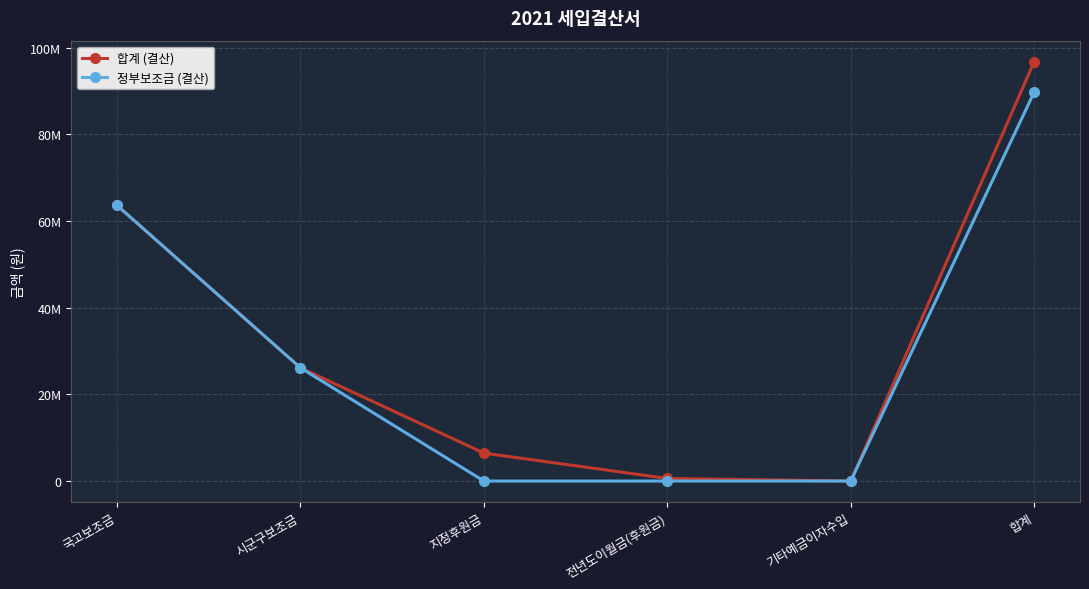

Does the chart have visible grid lines?

Yes